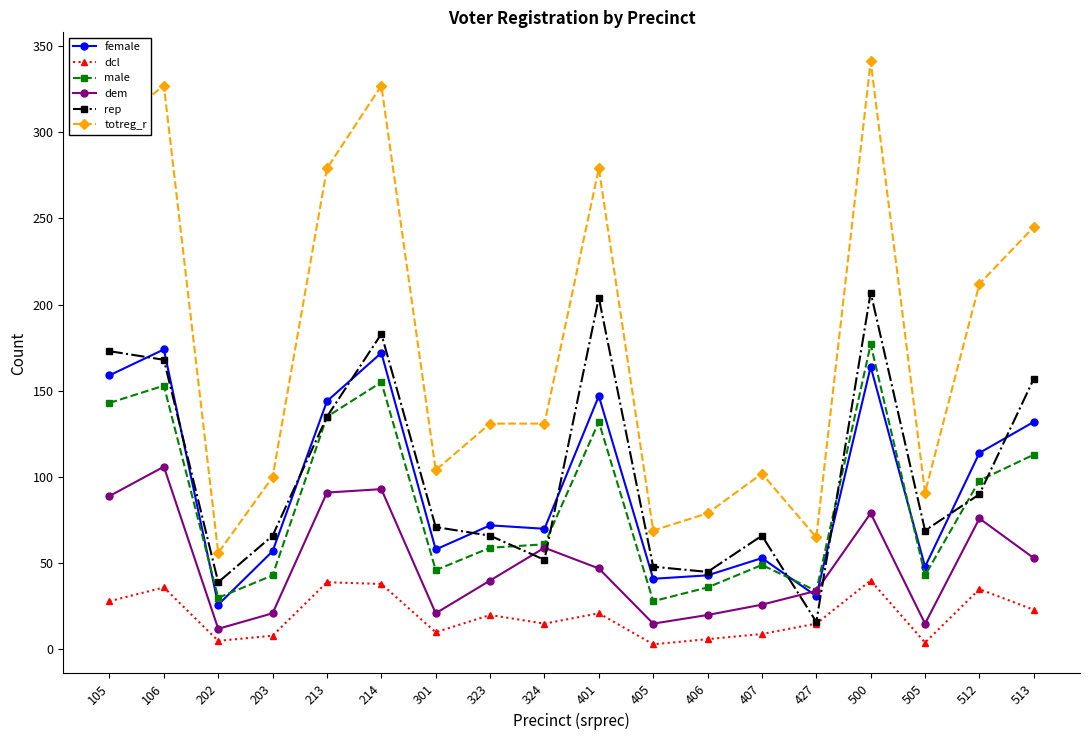

True or false: totreg_r and dcl intersect in this chart.

False